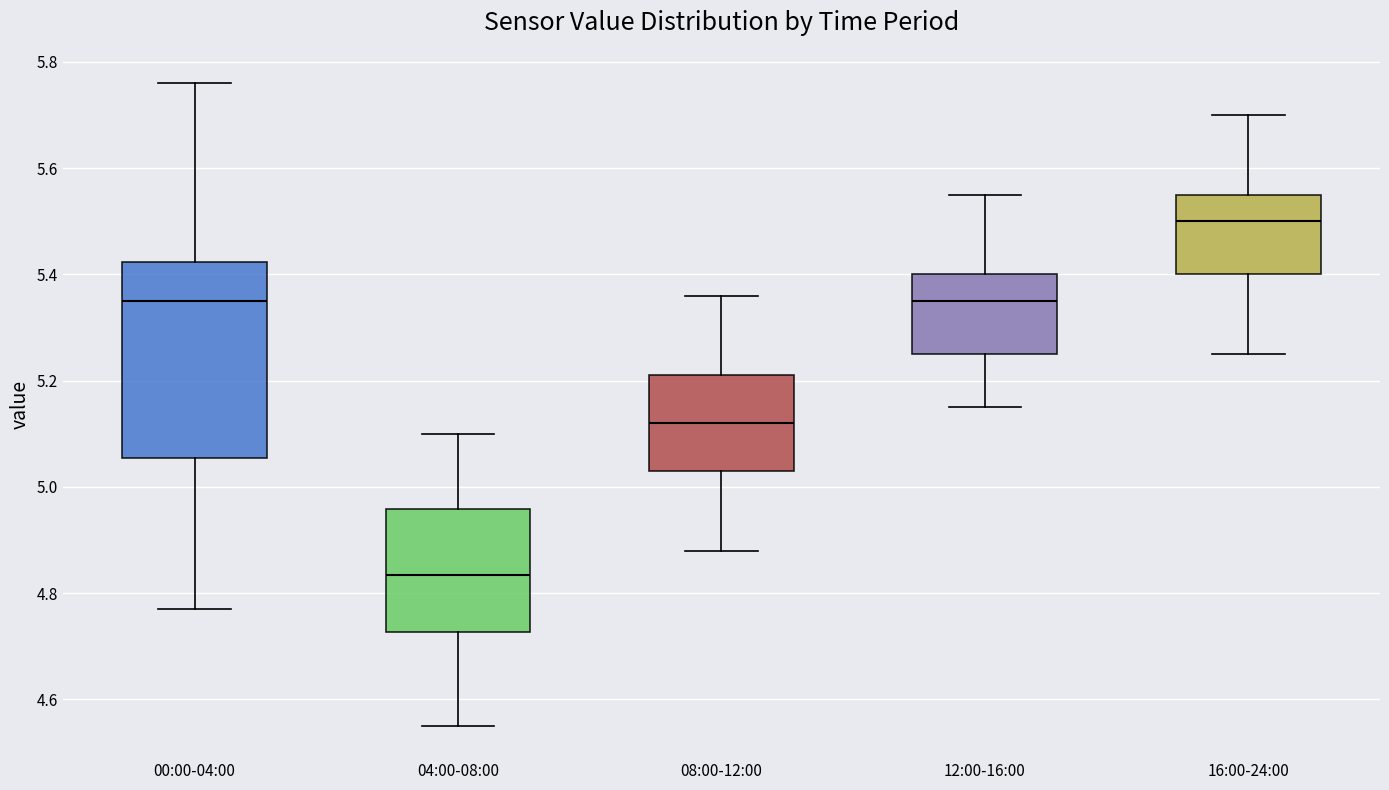

Which box's median line is the highest?

16:00-24:00